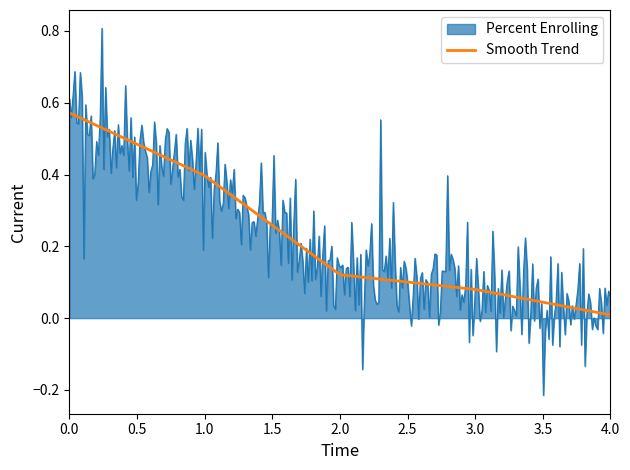

The Smooth Trend series shows 0.4 at 1.0. True or false?

True